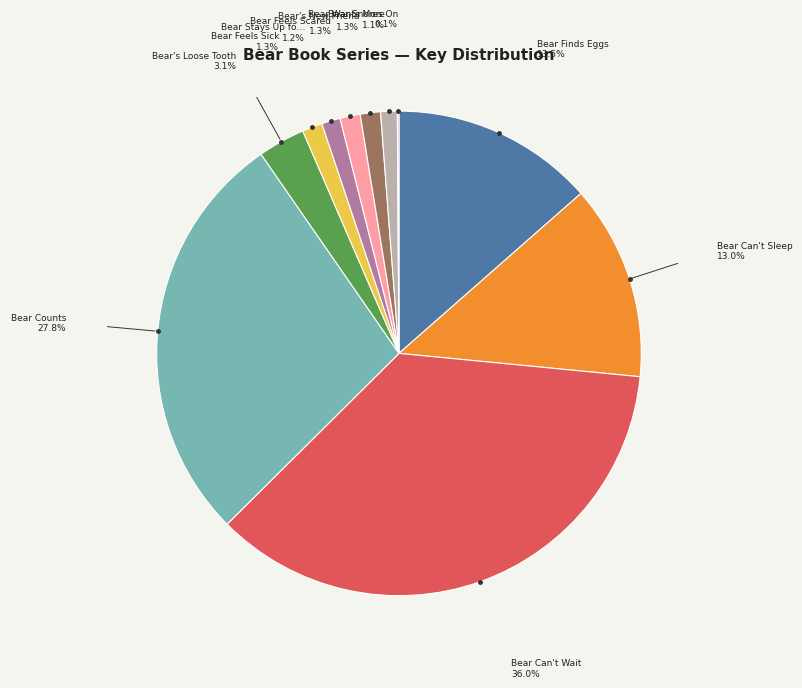

Count the number of slices in the pie.

11